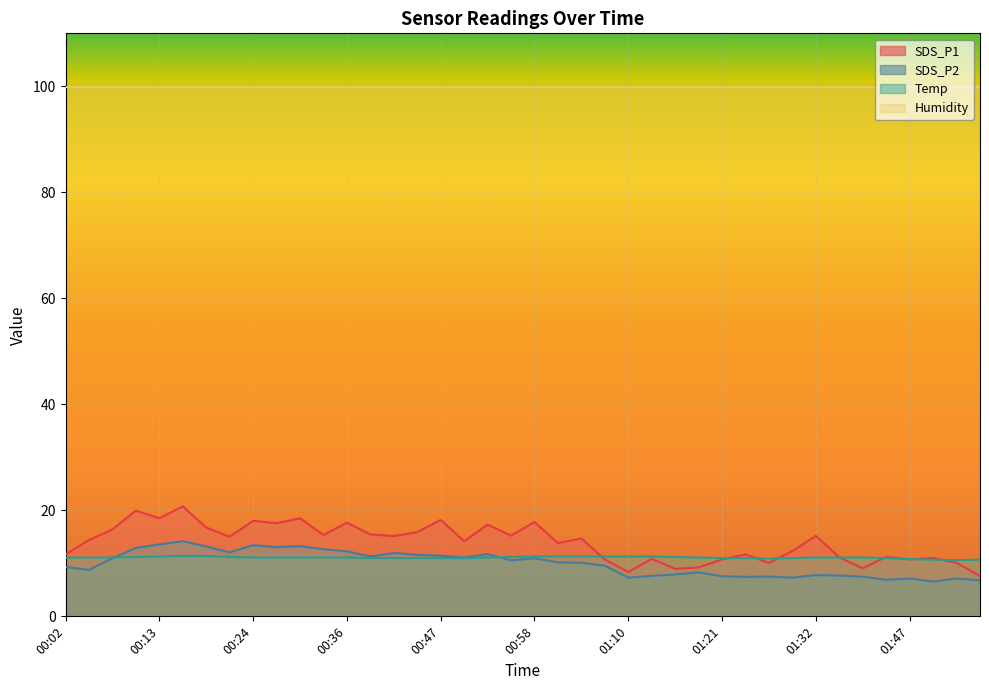

What position from the left is 00:53?

19